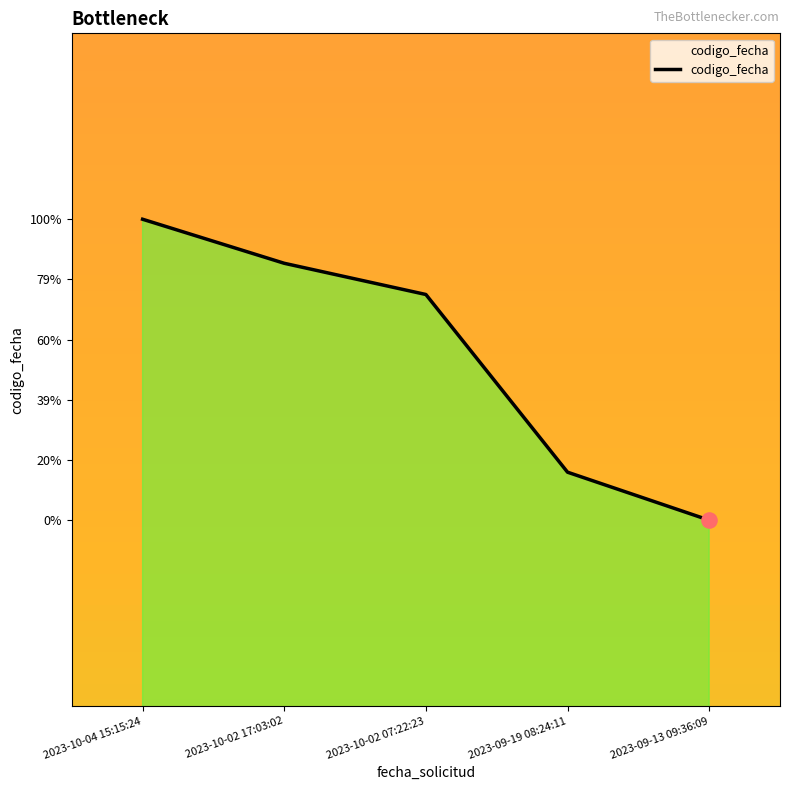

Which has a higher value, 2023-09-19 08:24:11 or 2023-10-02 17:03:02?

2023-10-02 17:03:02